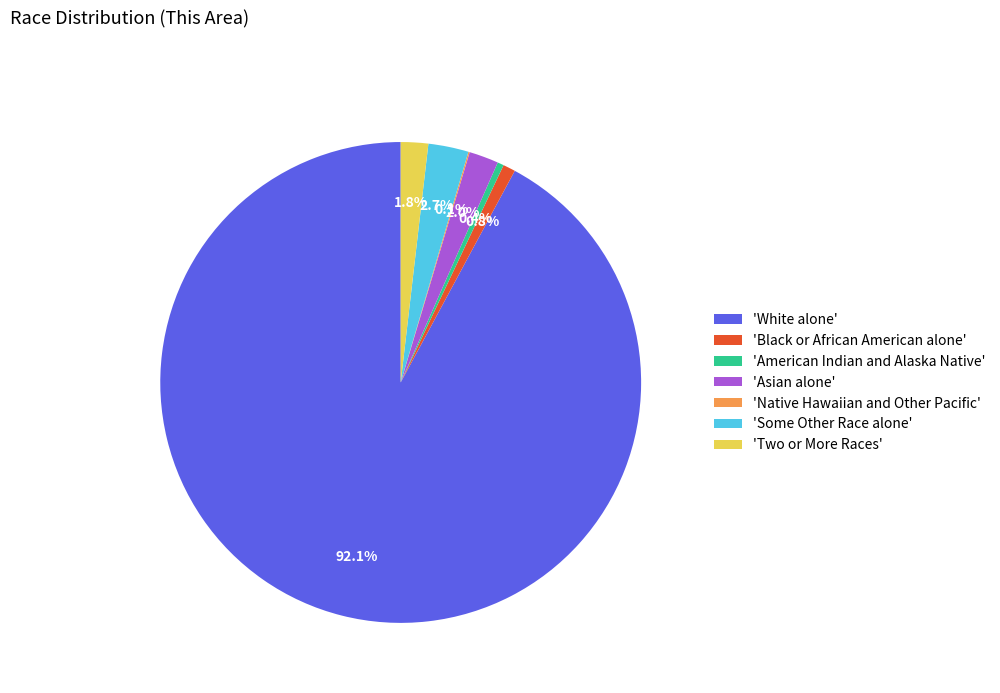

Between 'American Indian and Alaska Native' and 'Some Other Race alone', which is larger?

'Some Other Race alone'